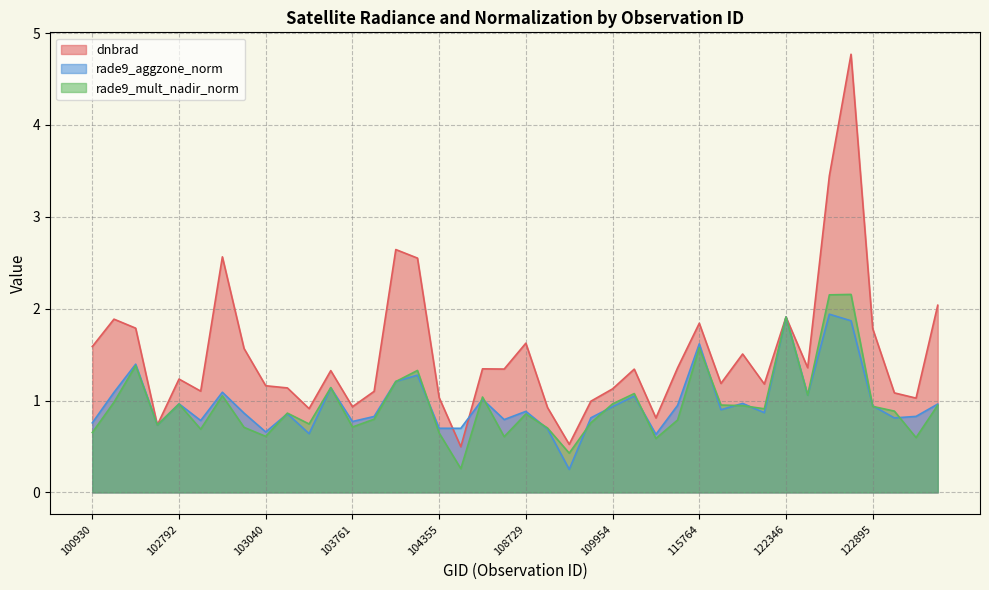

Reading left to right, extract all data points from this chart.

dnbrad: 1.6	1.9	1.8	0.7	1.2	1.1	2.6	1.6	1.2	1.1	0.9	1.3	0.9	1.1	2.6	2.6	1.0	0.5	1.3	1.3	1.6	0.9	0.5	1.0	1.1	1.3	0.8	1.4	1.8	1.2	1.5	1.2	1.9	1.4	3.4	4.8	1.8	1.1	1.0	2.0
rade9_aggzone_norm: 0.8	1.1	1.4	0.7	1.0	0.8	1.1	0.9	0.7	0.9	0.6	1.1	0.8	0.8	1.2	1.3	0.7	0.7	1.0	0.8	0.9	0.7	0.3	0.8	0.9	1.0	0.6	0.9	1.6	0.9	1.0	0.9	1.9	1.1	1.9	1.9	0.9	0.8	0.8	1.0
rade9_mult_nadir_norm: 0.7	1.0	1.4	0.7	1.0	0.7	1.1	0.7	0.6	0.9	0.7	1.1	0.7	0.8	1.2	1.3	0.6	0.3	1.0	0.6	0.9	0.7	0.4	0.8	1.0	1.1	0.6	0.8	1.6	1.0	0.9	0.9	1.9	1.1	2.2	2.2	0.9	0.9	0.6	0.9